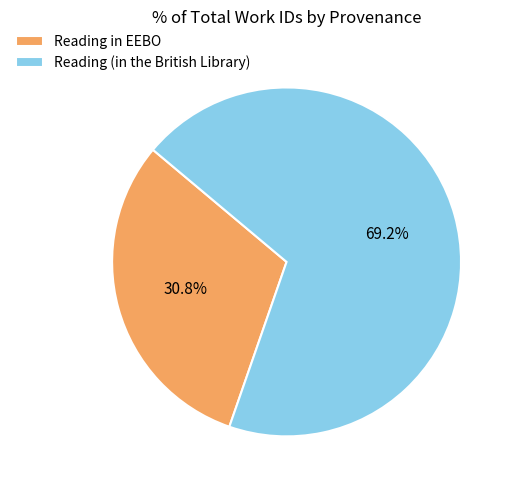

To the nearest percent, what portion does Reading in EEBO represent?

31%